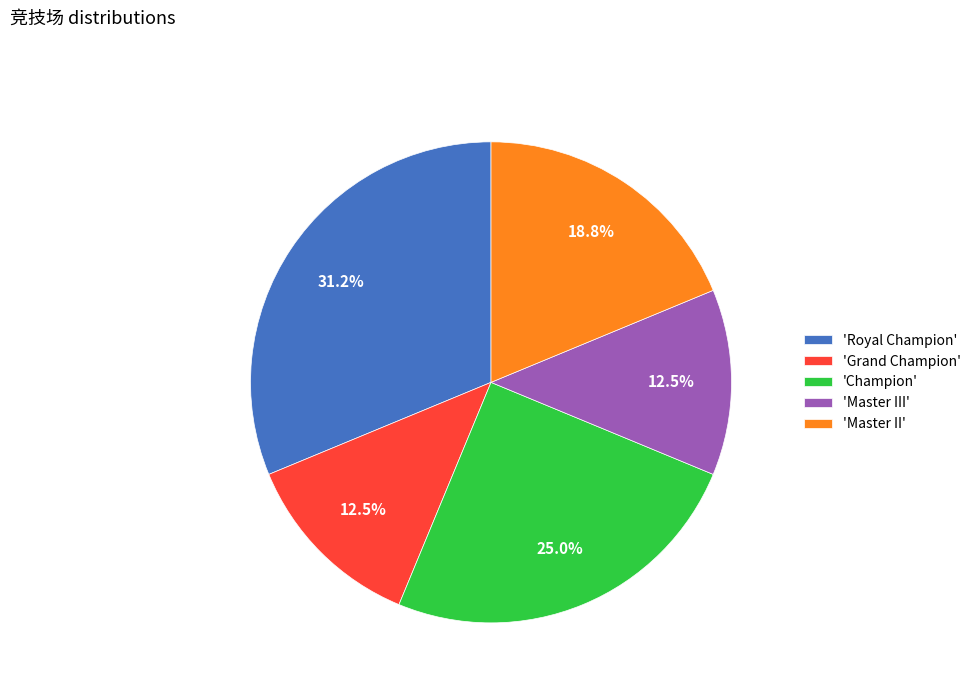

Approximately how many times larger is the value at 'Grand Champion' compared to 'Master III'?

1.0